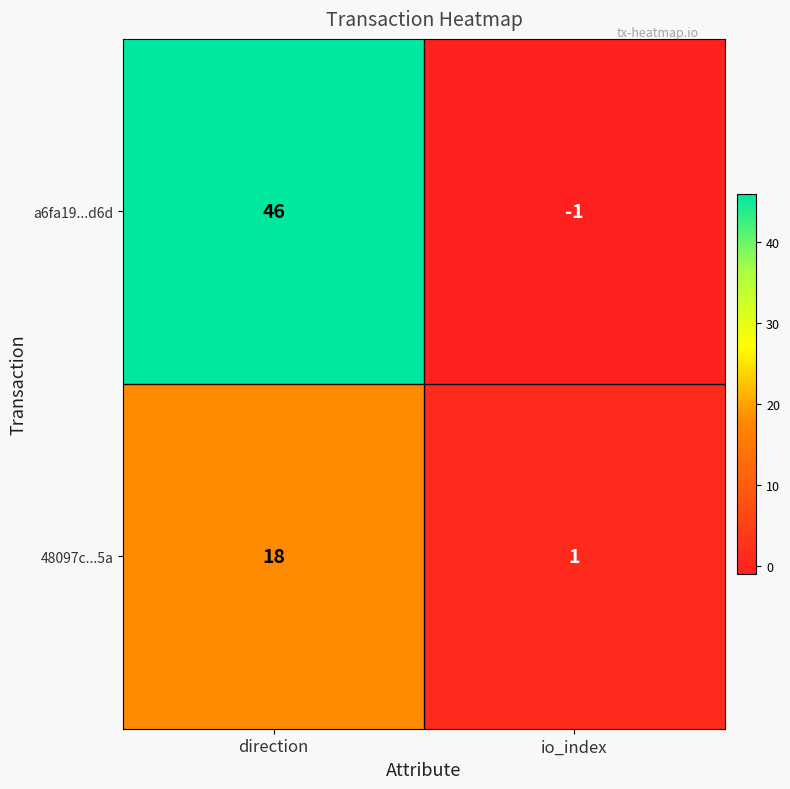

What is the maximum value shown in the chart?

46